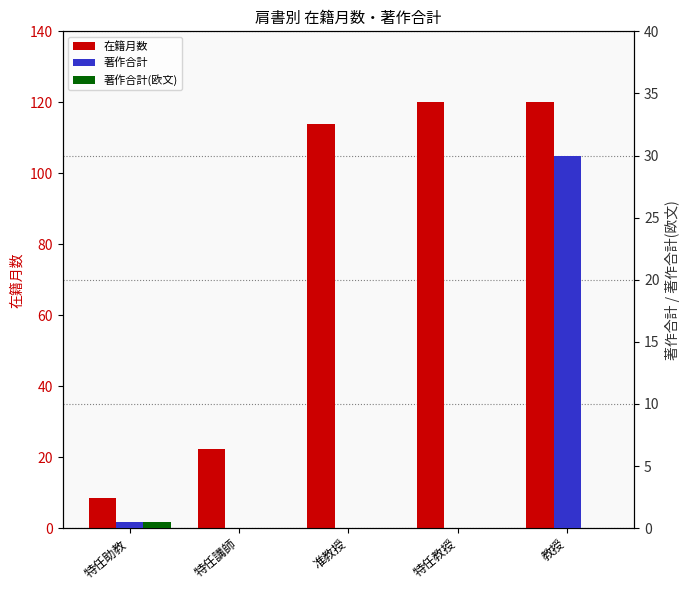

What is the value of the 在籍月数 bar at the 2nd from the left?

22.3